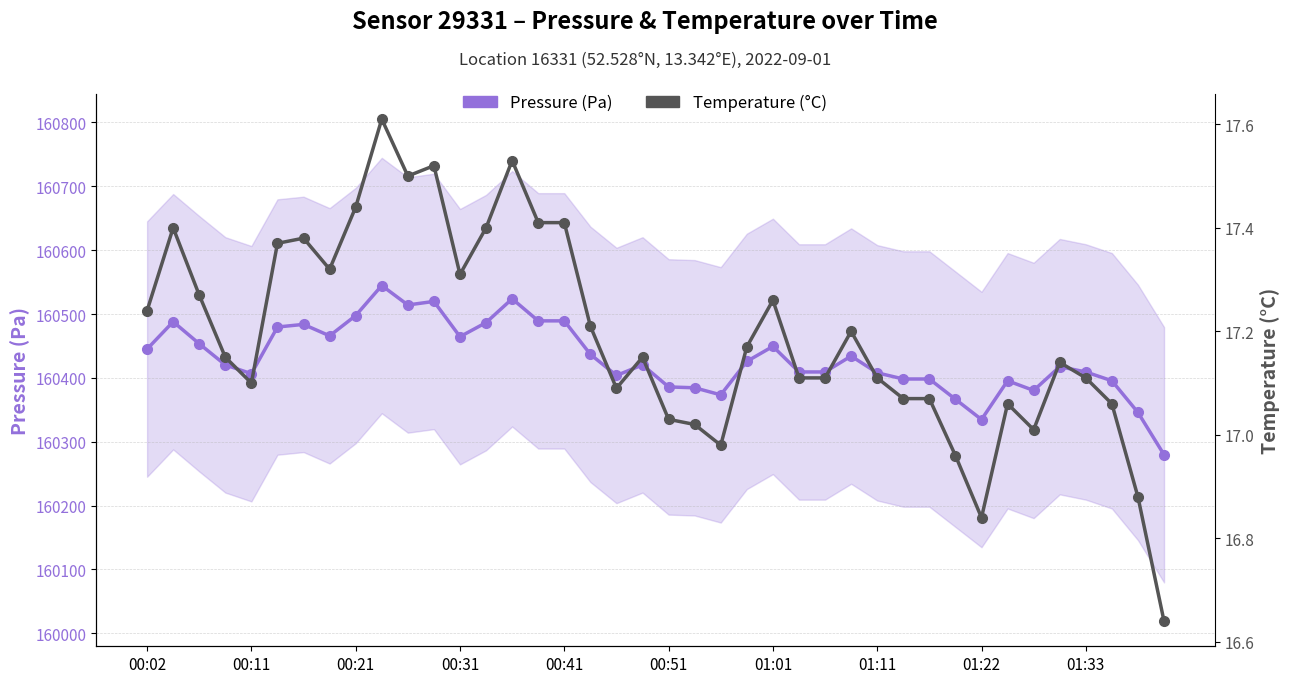

True or false: Temperature (°C) has more than 0 interior local peaks.

True